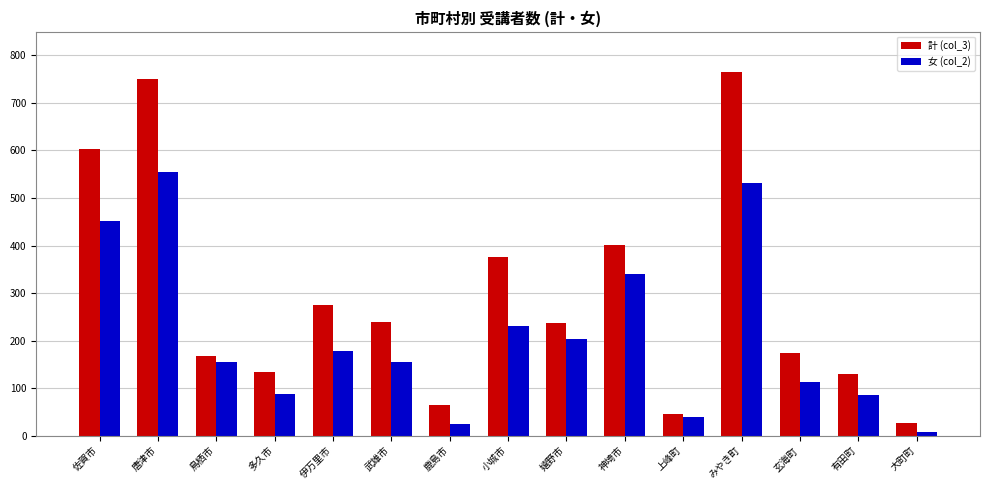

What is the difference between the 女 (col_2) values at 玄海町 and 伊万里市?

66